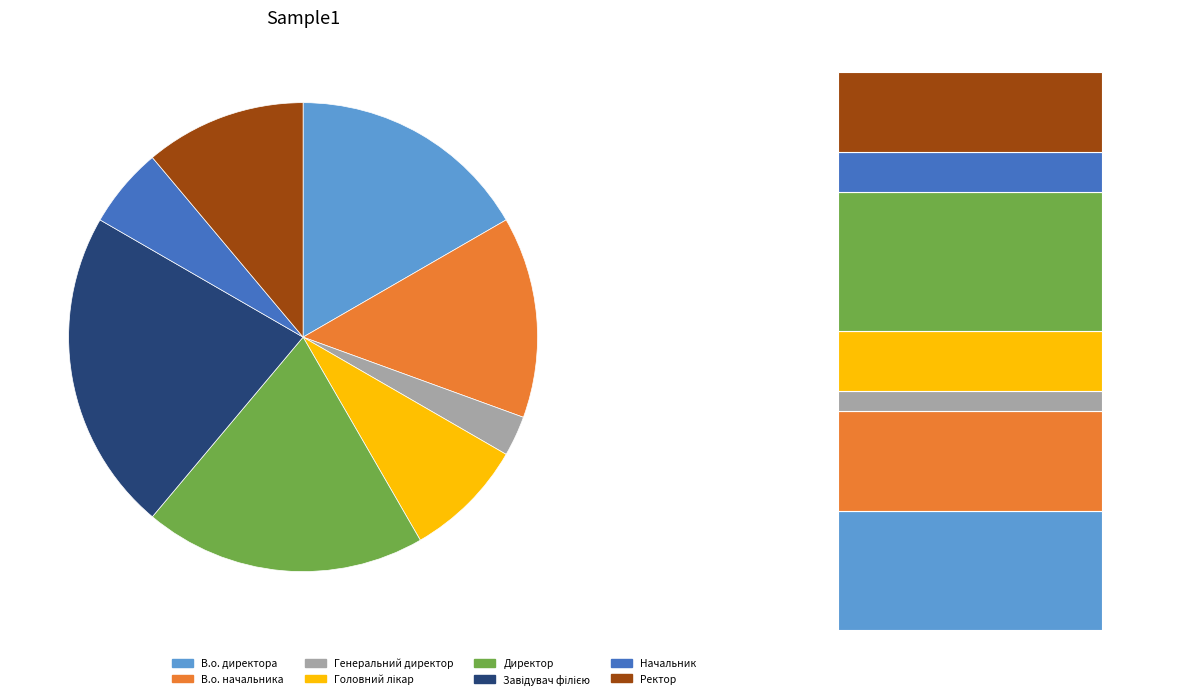

What percentage is the В.о. начальника slice, to the nearest percent?

14%